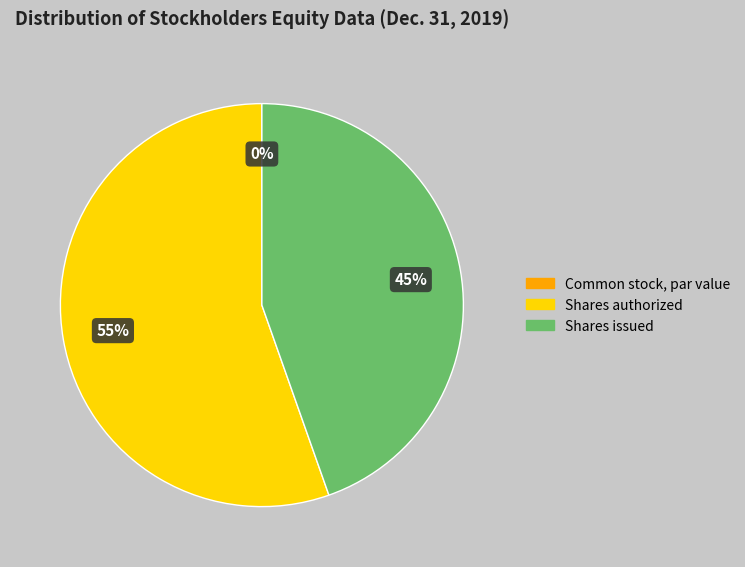

To the nearest percent, what is the average slice percentage?

33%